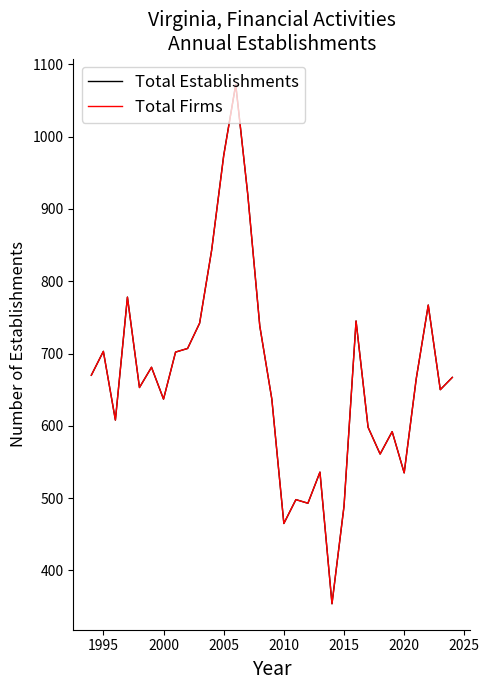

What is the maximum value shown in the chart?

1072